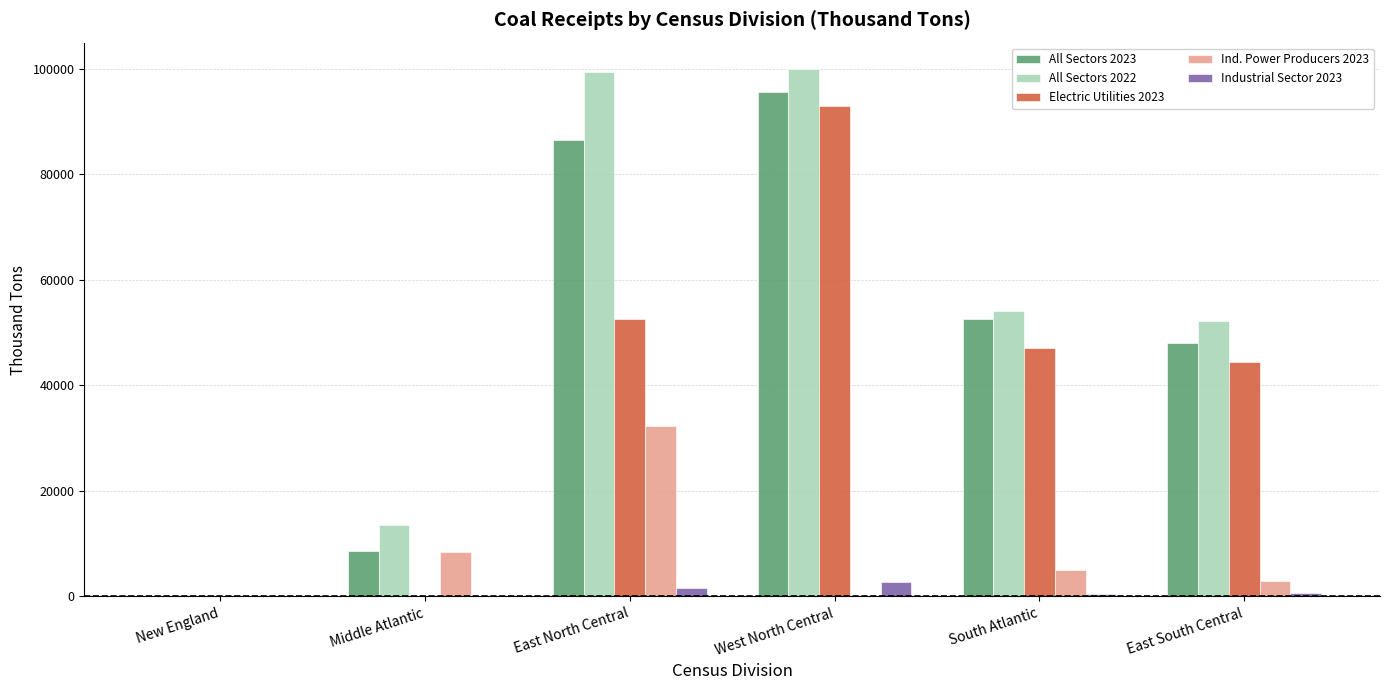

True or false: Electric Utilities 2023 has a value of 0 at New England.

True